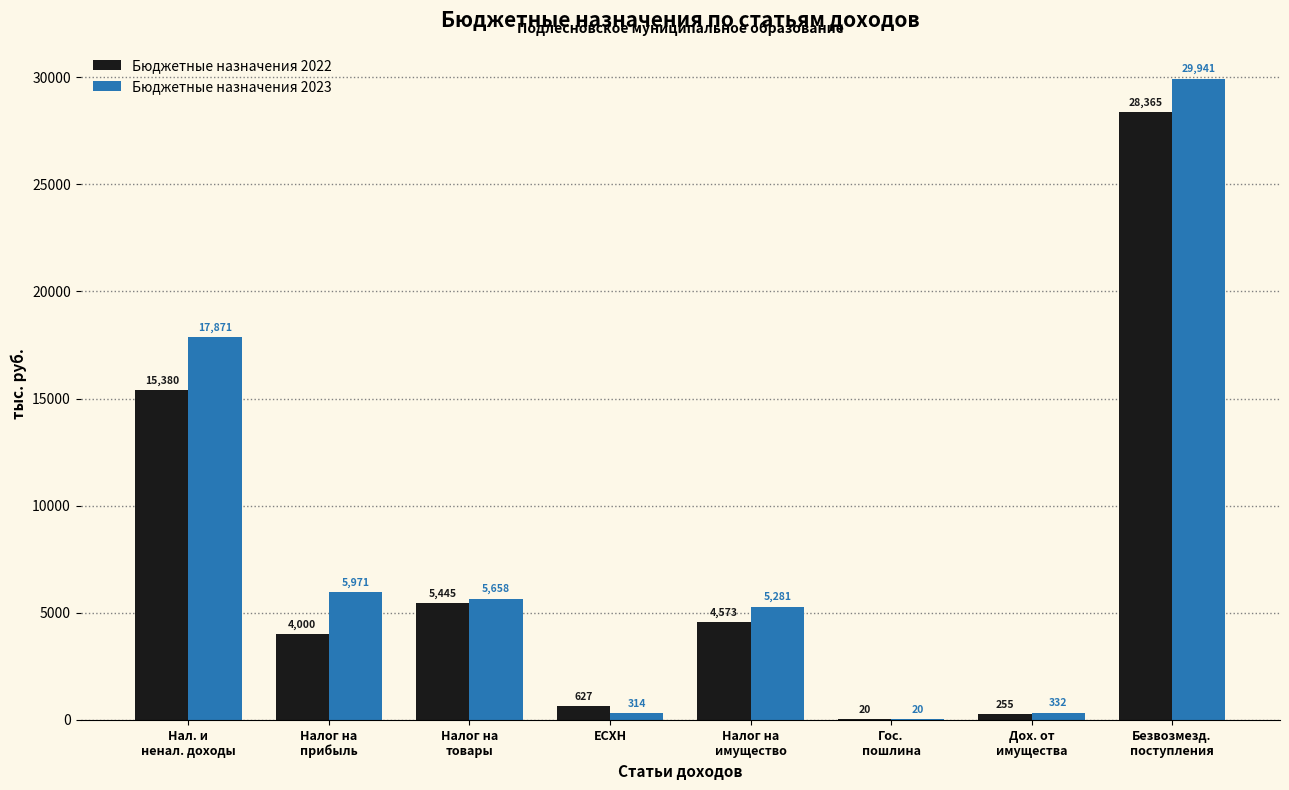

What is the maximum value for Бюджетные назначения 2023?

29941.1